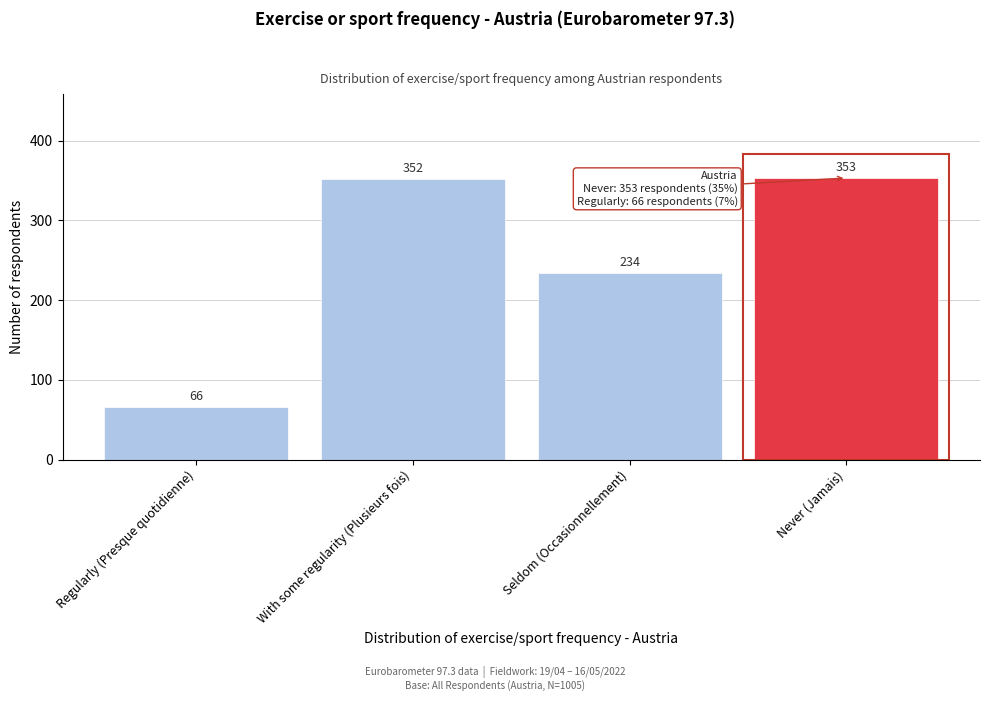

Reading left to right, transcribe all the data shown in this chart.

Regularly (Presque quotidienne)=66	With some regularity (Plusieurs fois)=352	Seldom (Occasionnellement)=234	Never (Jamais)=353